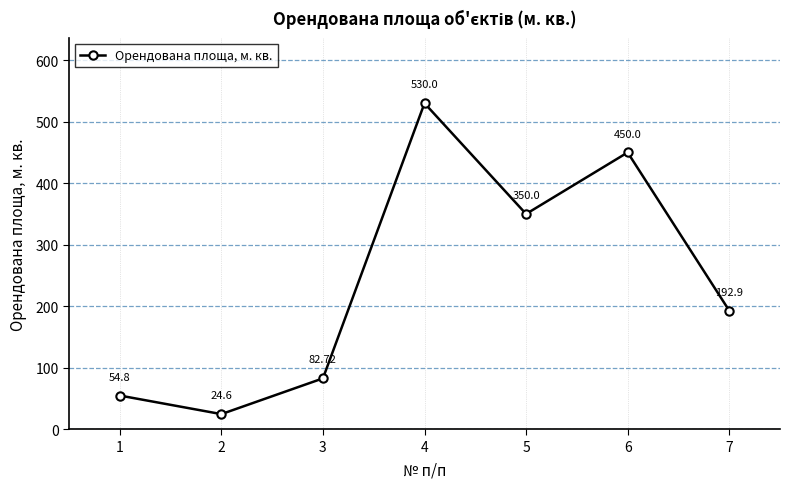

List the labels in order of value, smallest first.

2, 1, 3, 7, 5, 6, 4